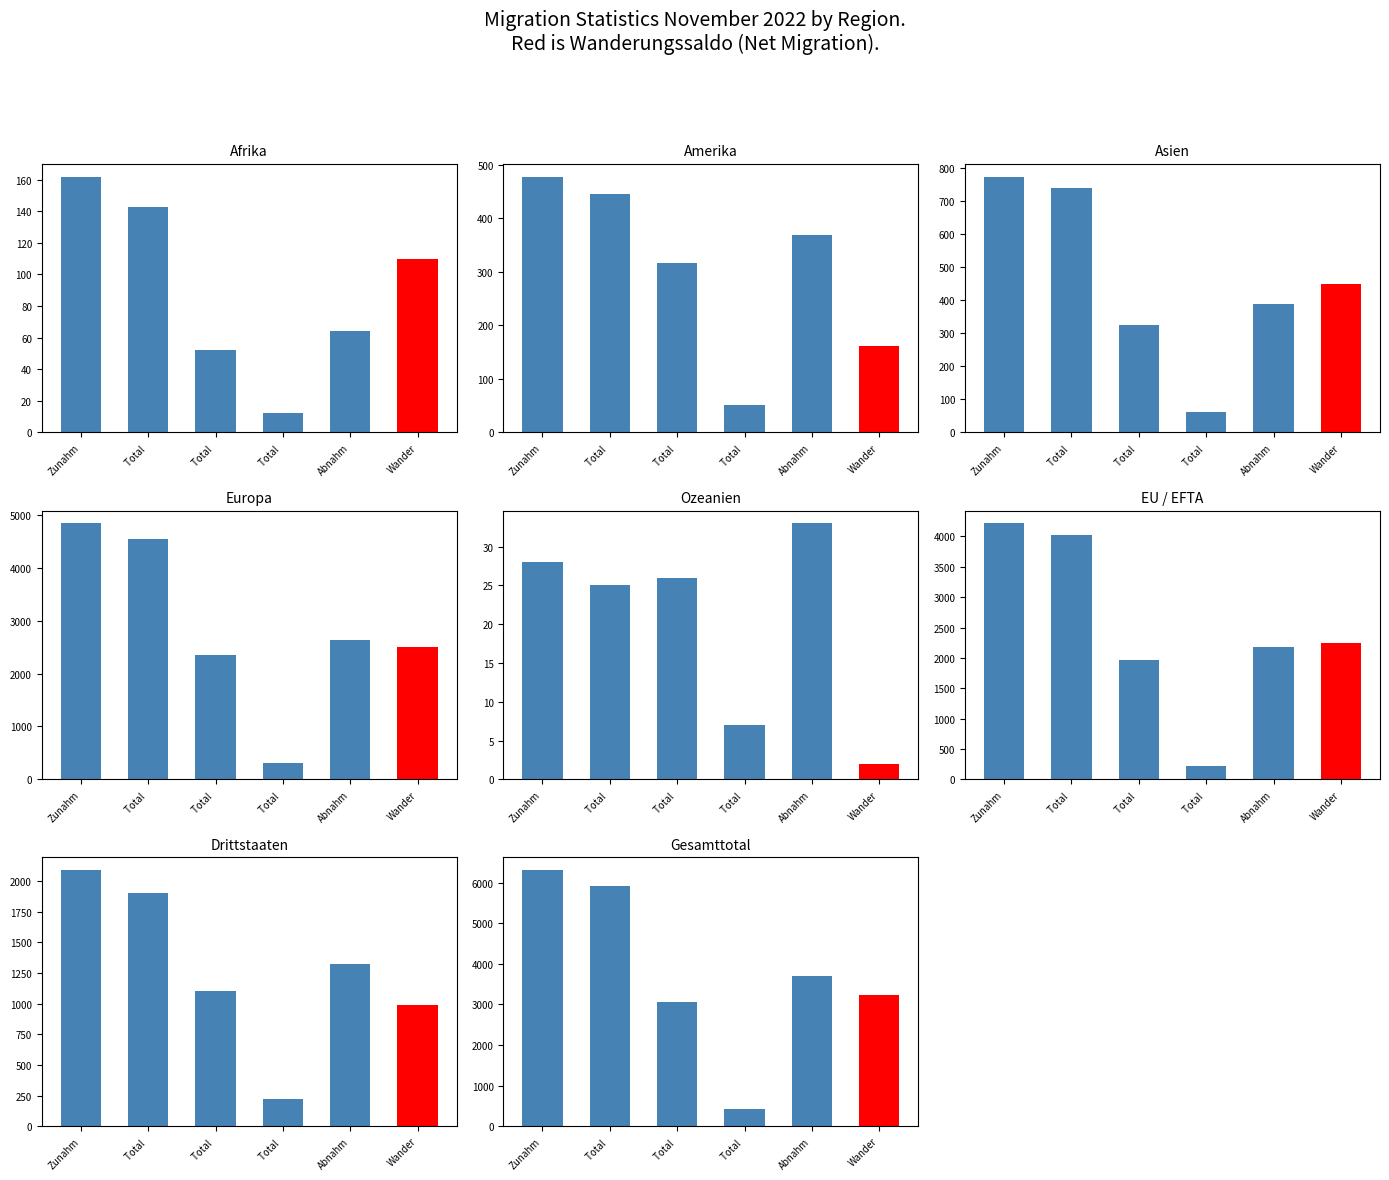

How many values in the Abnahme series are below 388?

4